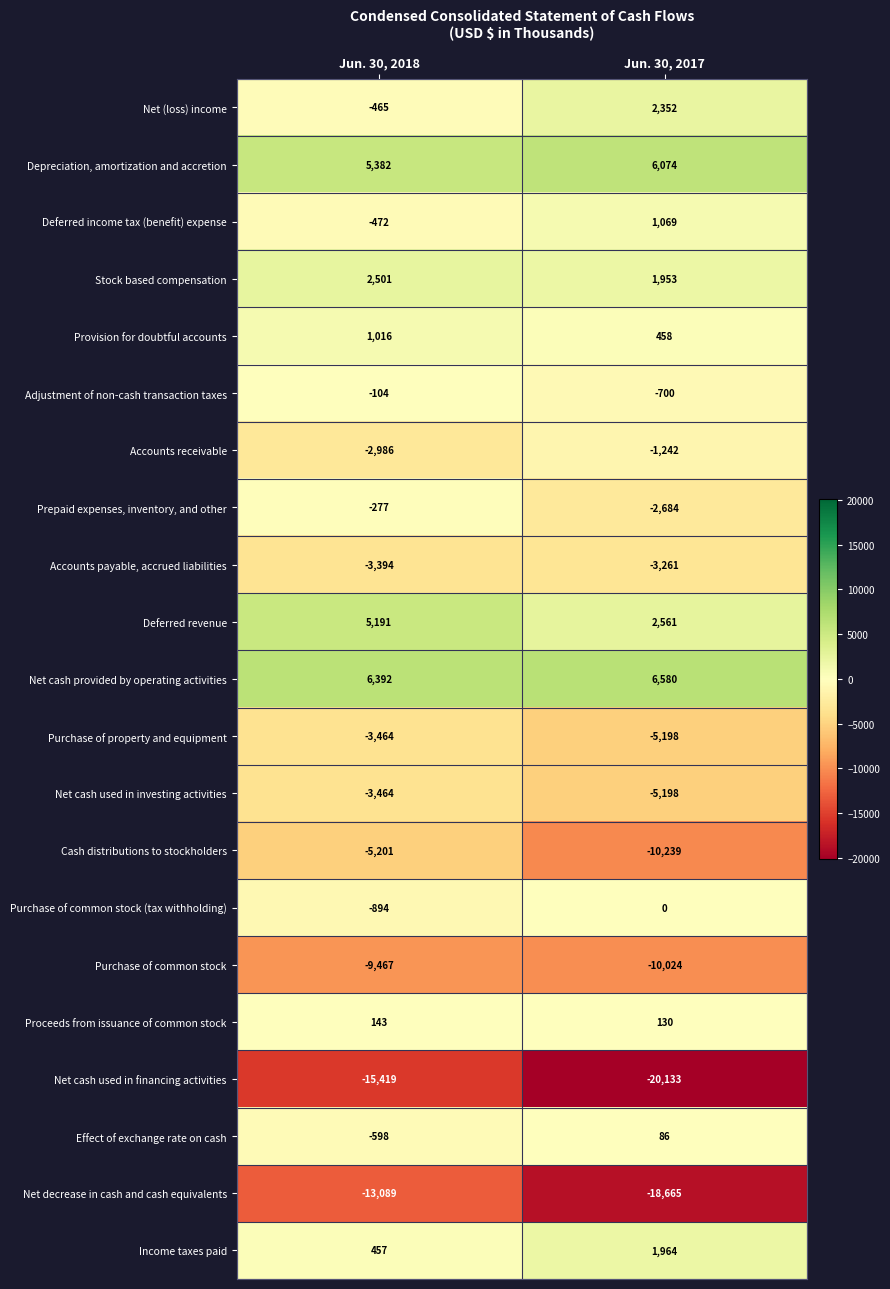

What is the sum of all Adjustment of non-cash transaction taxes values?

-804